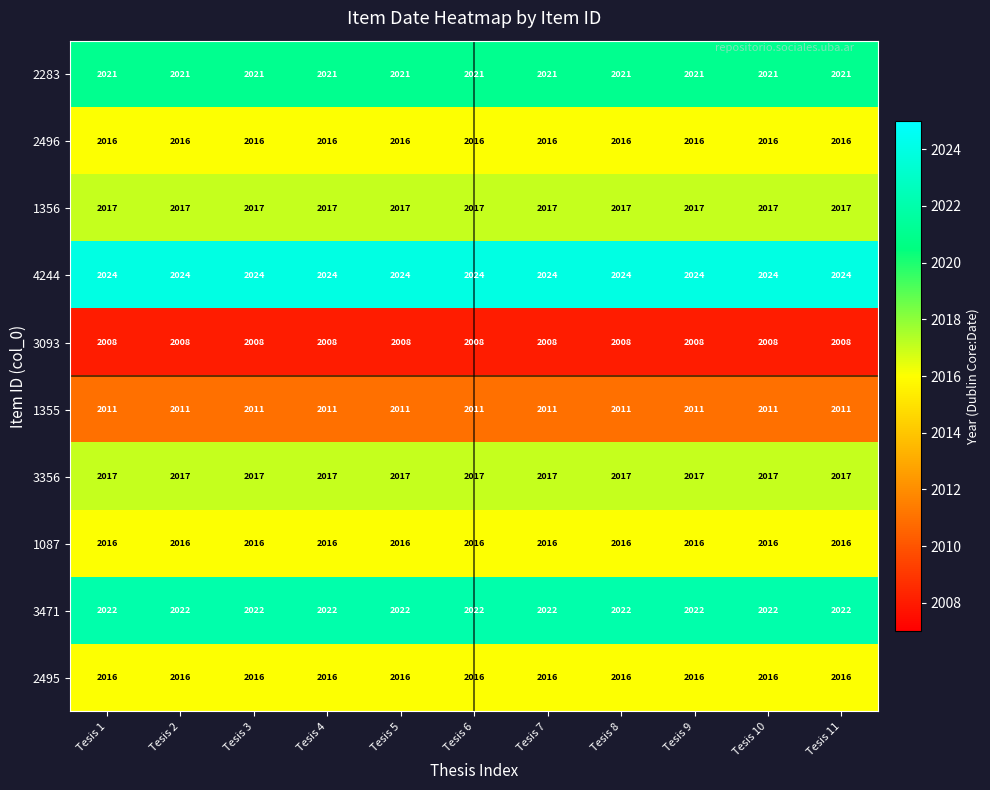

What is the total value across all series at Tesis 7?

20168